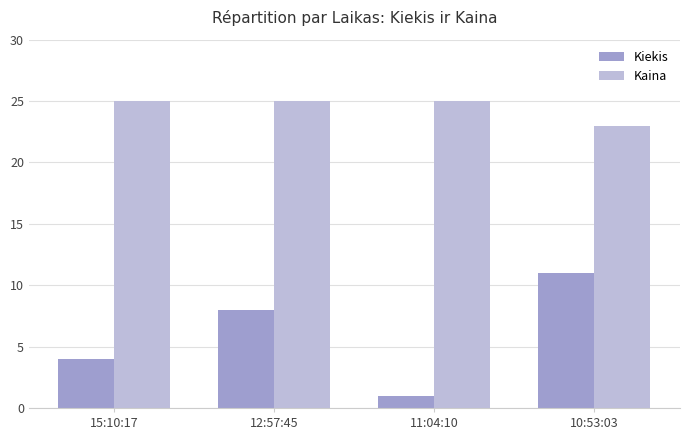

Which series has the widest spread of values?

Kiekis